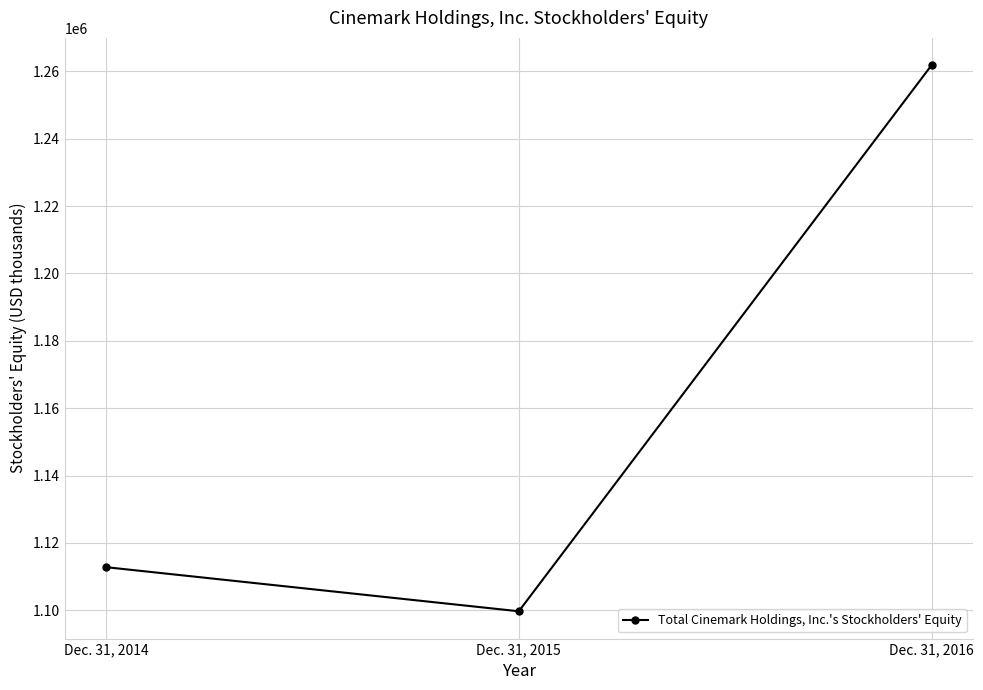

Rank the categories by value from lowest to highest.

Dec. 31, 2015, Dec. 31, 2014, Dec. 31, 2016